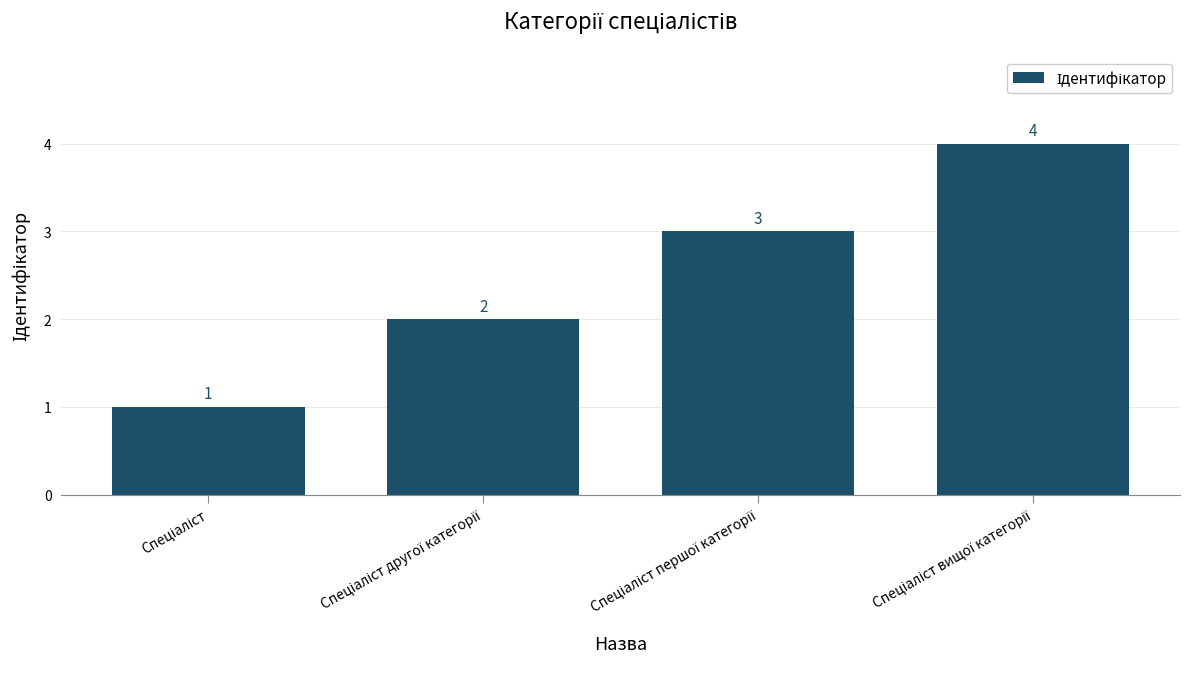

What is the value of the 2nd bar from the left?

2